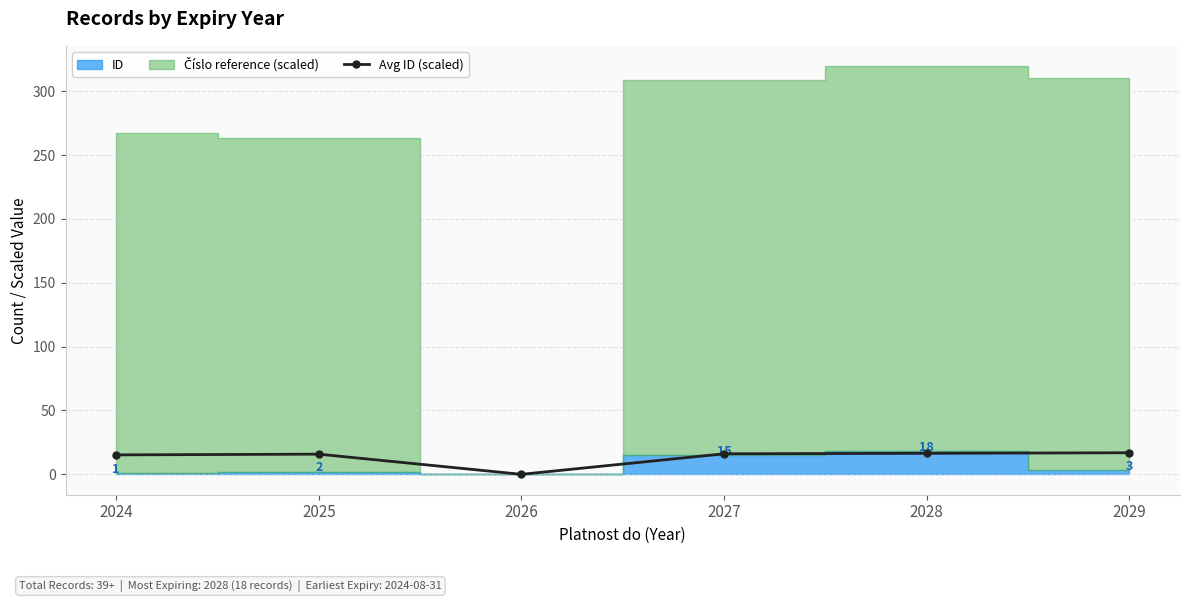

True or false: the data shows 16.4 at 2028.

True